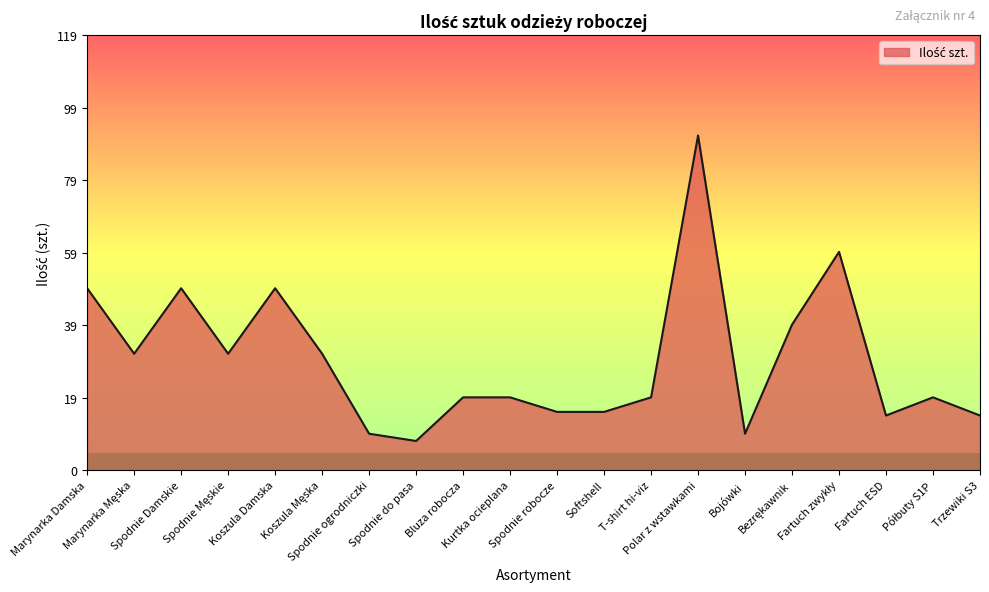

What is the maximum value shown in the chart?

92